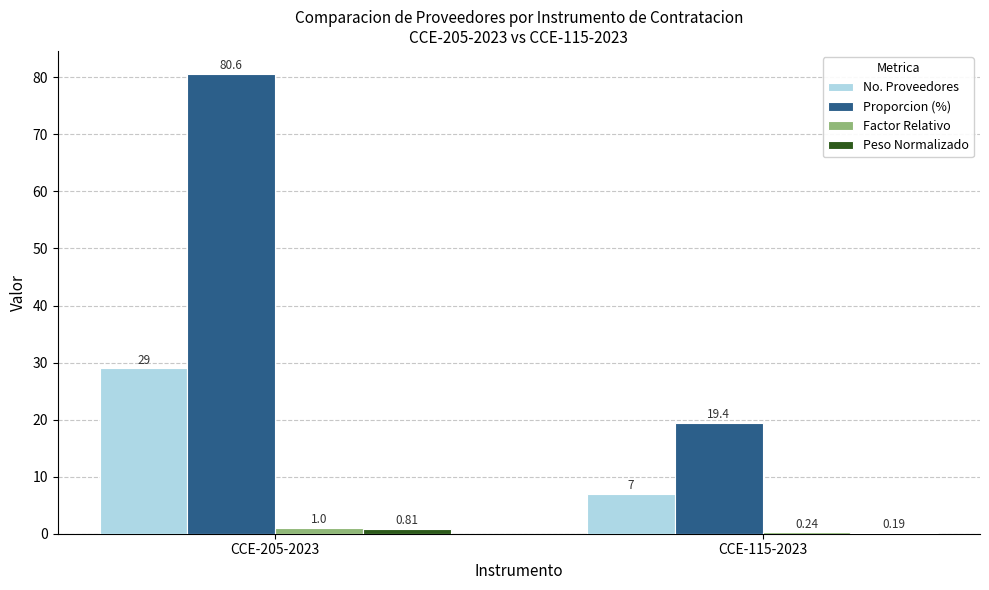

Which series changed the most between CCE-205-2023 and CCE-115-2023?

Proporcion (%)